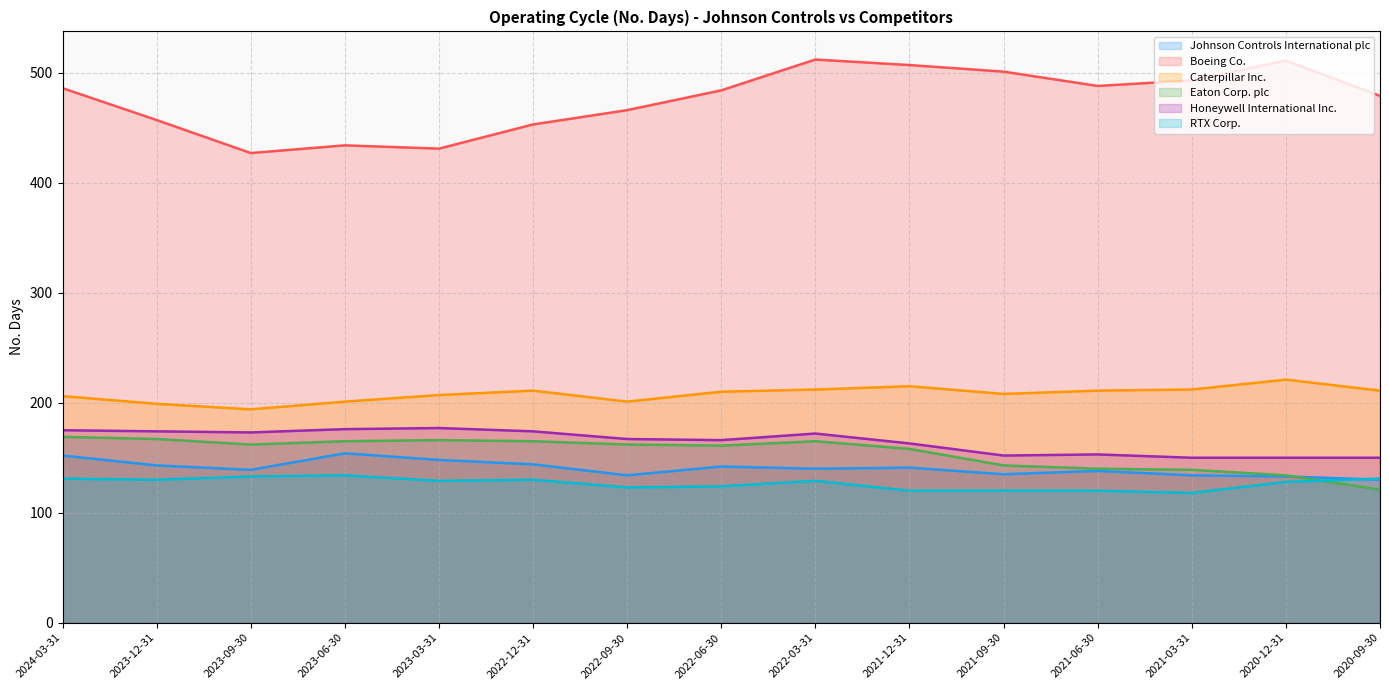

How many data points in Johnson Controls International plc are above 140?

7